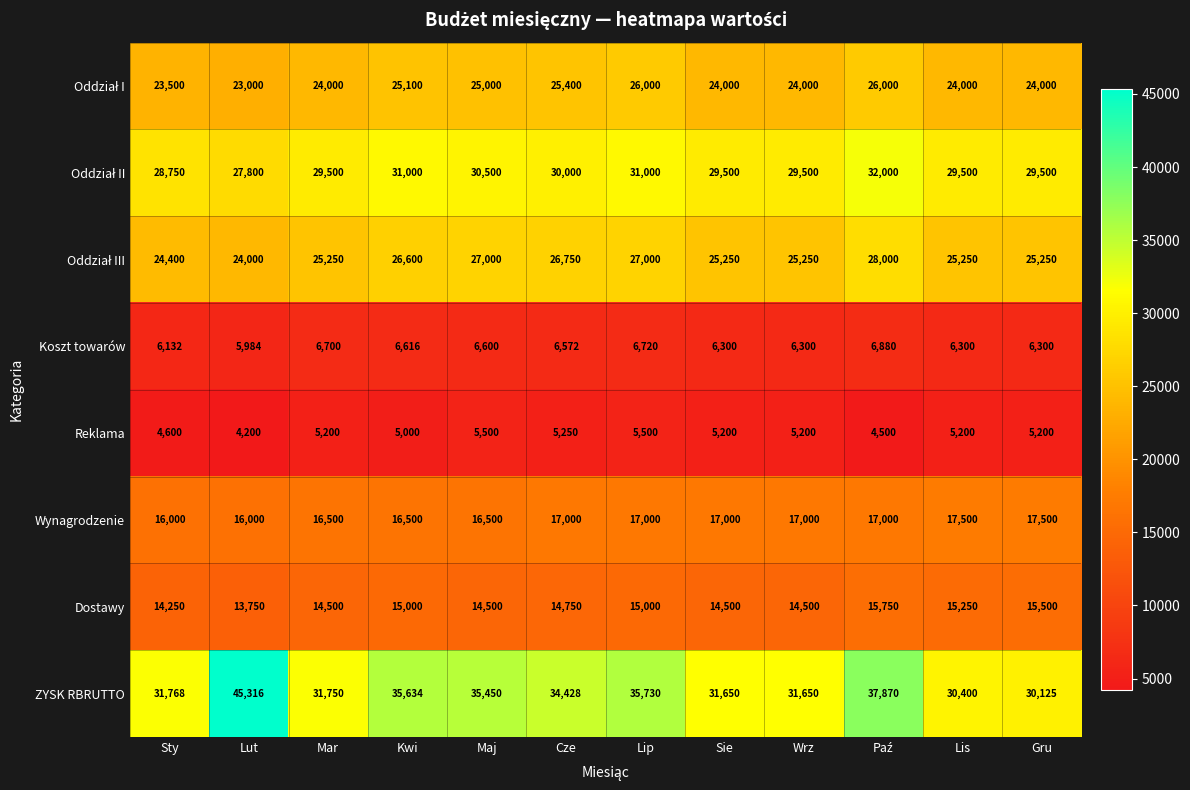

What is the difference between the Dostawy values at Wrz and Sty?

250